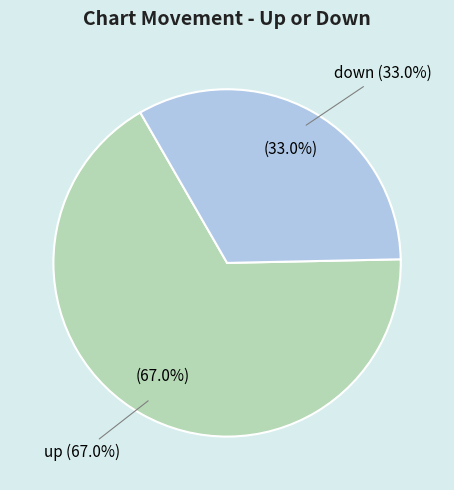

Which slice is the smallest?

down